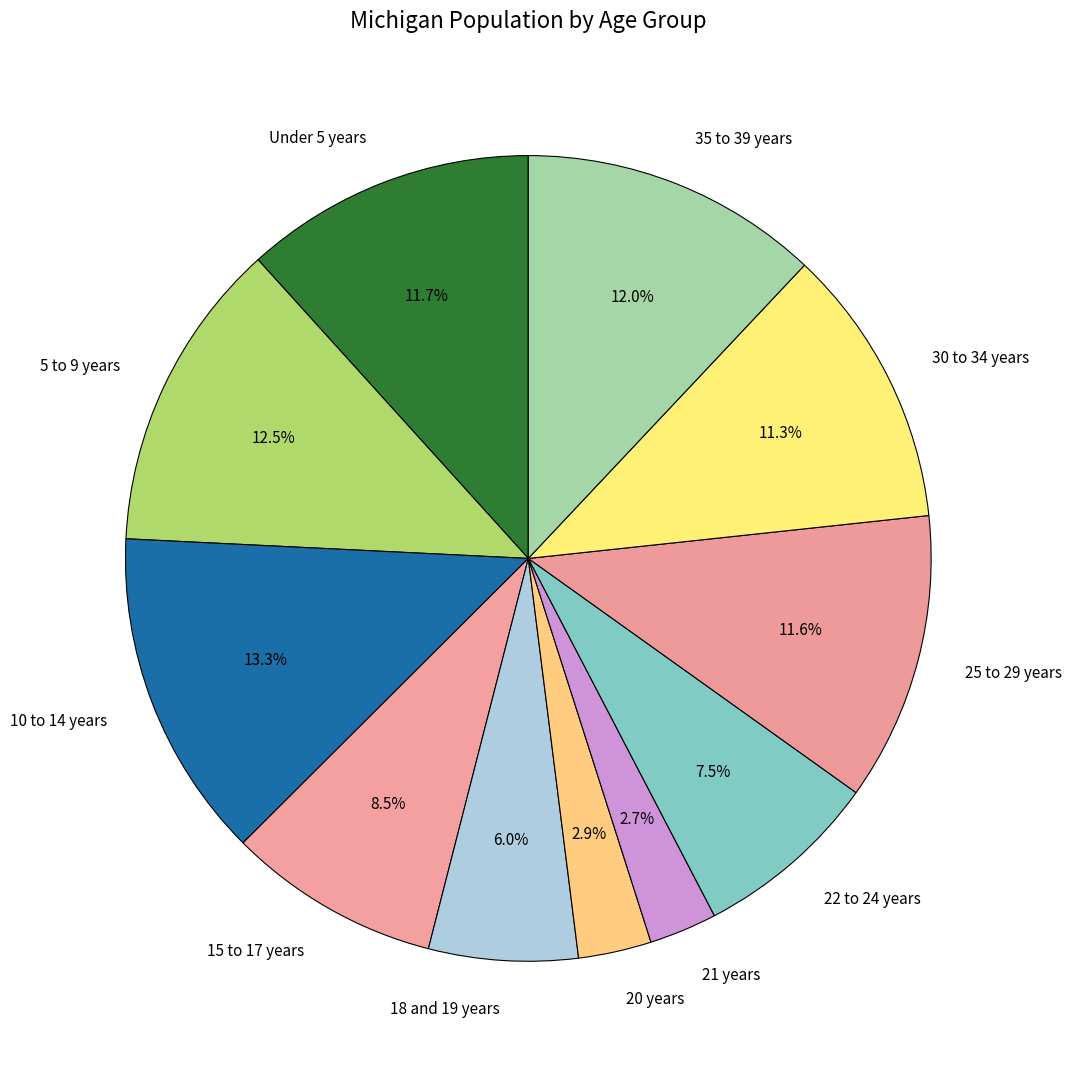

How much of the chart is everything except 15 to 17 years?

91.5%